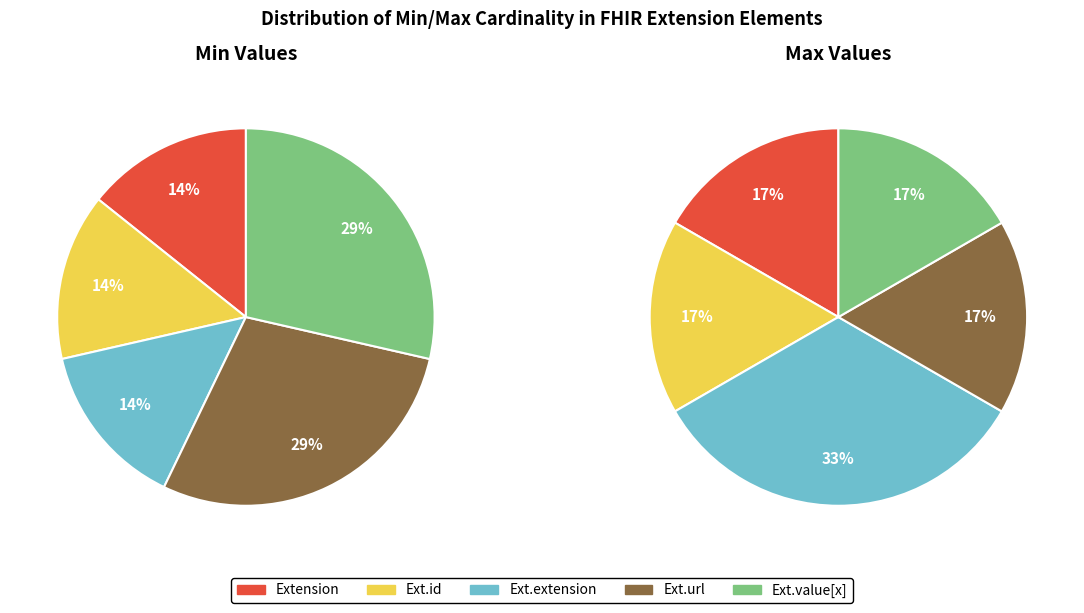

Is the sum of Extension.extension and Extension.id greater than half?

No